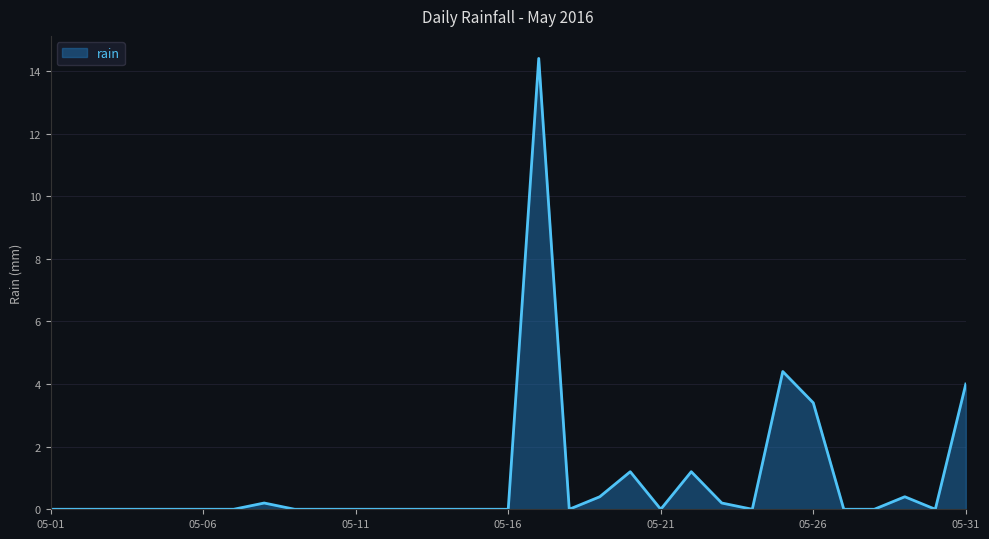

Count the number of categories in the chart.

31